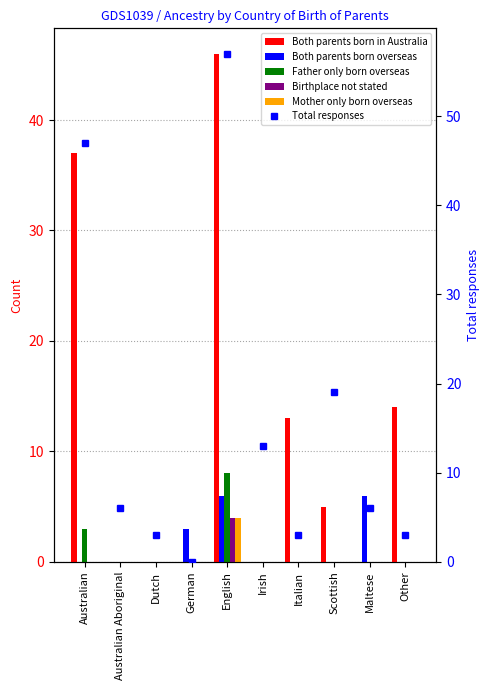

Reading left to right, what are all the values shown in this chart?

Both parents born in Australia: Australian=37	Australian Aboriginal=0	Dutch=0	German=0	English=46	Irish=0	Italian=13	Scottish=5	Maltese=0	Other=14
Both parents born overseas: Australian=0	Australian Aboriginal=0	Dutch=0	German=3	English=6	Irish=0	Italian=0	Scottish=0	Maltese=6	Other=0
Father only born overseas: Australian=3	Australian Aboriginal=0	Dutch=0	German=0	English=8	Irish=0	Italian=0	Scottish=0	Maltese=0	Other=0
Birthplace not stated: Australian=0	Australian Aboriginal=0	Dutch=0	German=0	English=4	Irish=0	Italian=0	Scottish=0	Maltese=0	Other=0
Mother only born overseas: Australian=0	Australian Aboriginal=0	Dutch=0	German=0	English=4	Irish=0	Italian=0	Scottish=0	Maltese=0	Other=0
Total responses: Australian=47	Australian Aboriginal=6	Dutch=3	German=0	English=57	Irish=13	Italian=3	Scottish=19	Maltese=6	Other=3